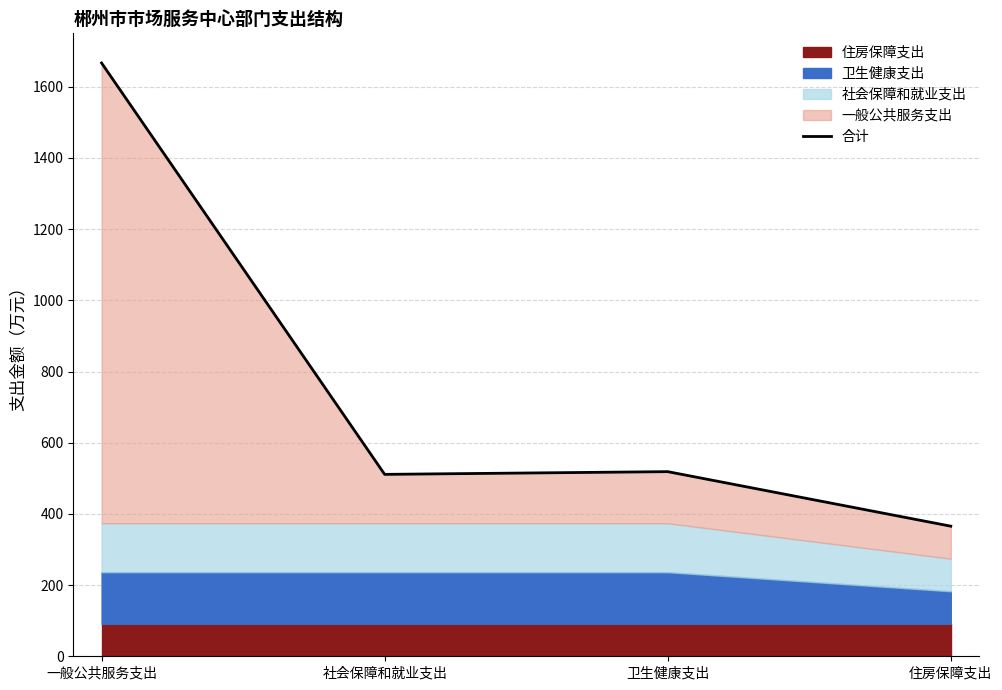

List the labels in order of value, smallest first.

住房保障支出, 社会保障和就业支出, 卫生健康支出, 一般公共服务支出